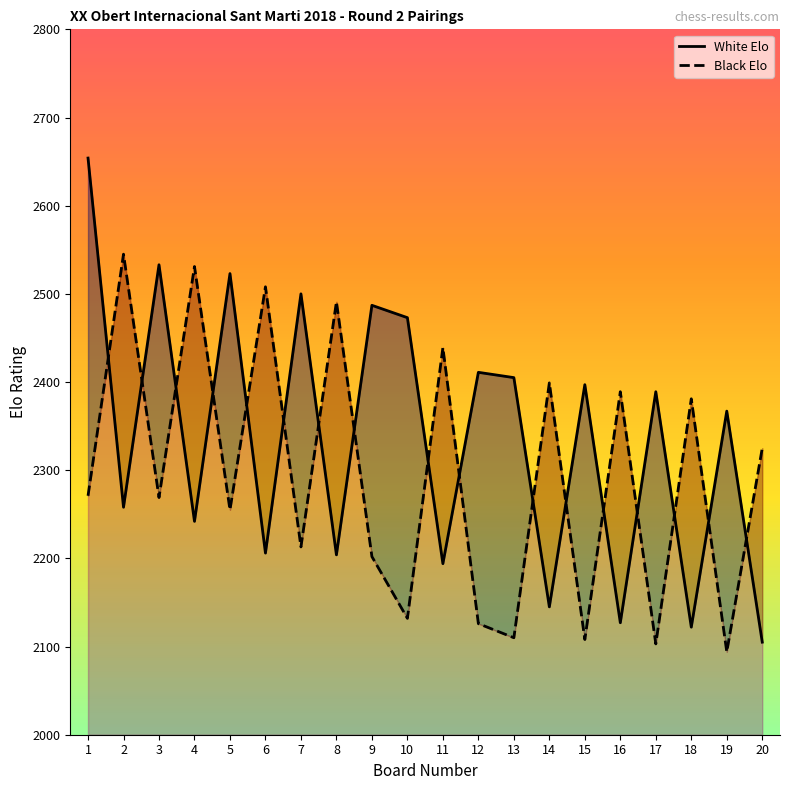

Rank the series by their average value, from lowest to highest.

Black Elo, White Elo